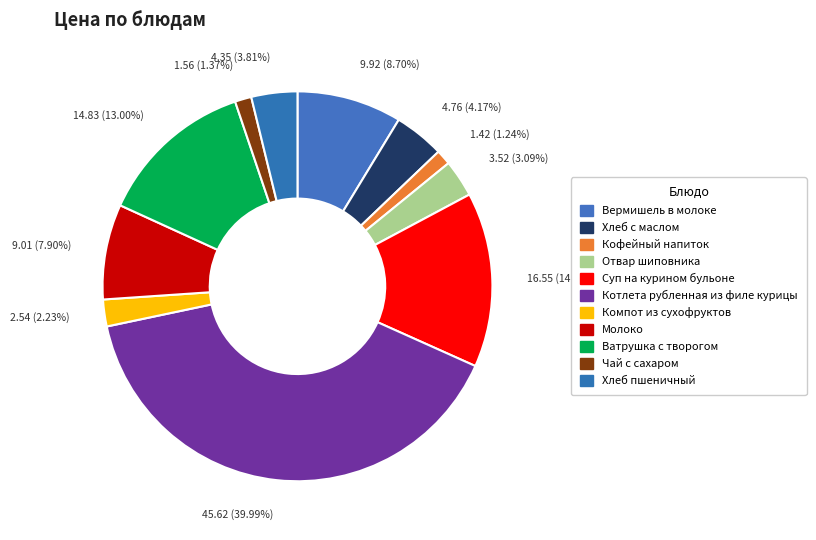

True or false: Ватрушка с творогом accounts for 13% of the total.

True